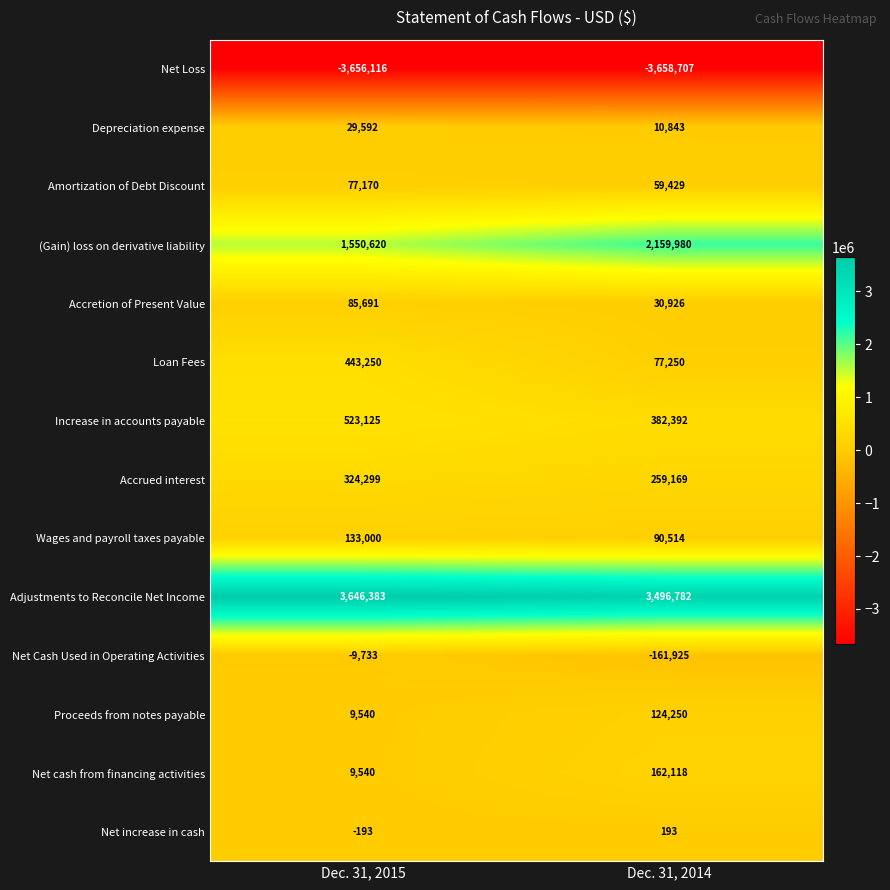

What is the difference between the highest and lowest values at Dec. 31, 2015?

7302499